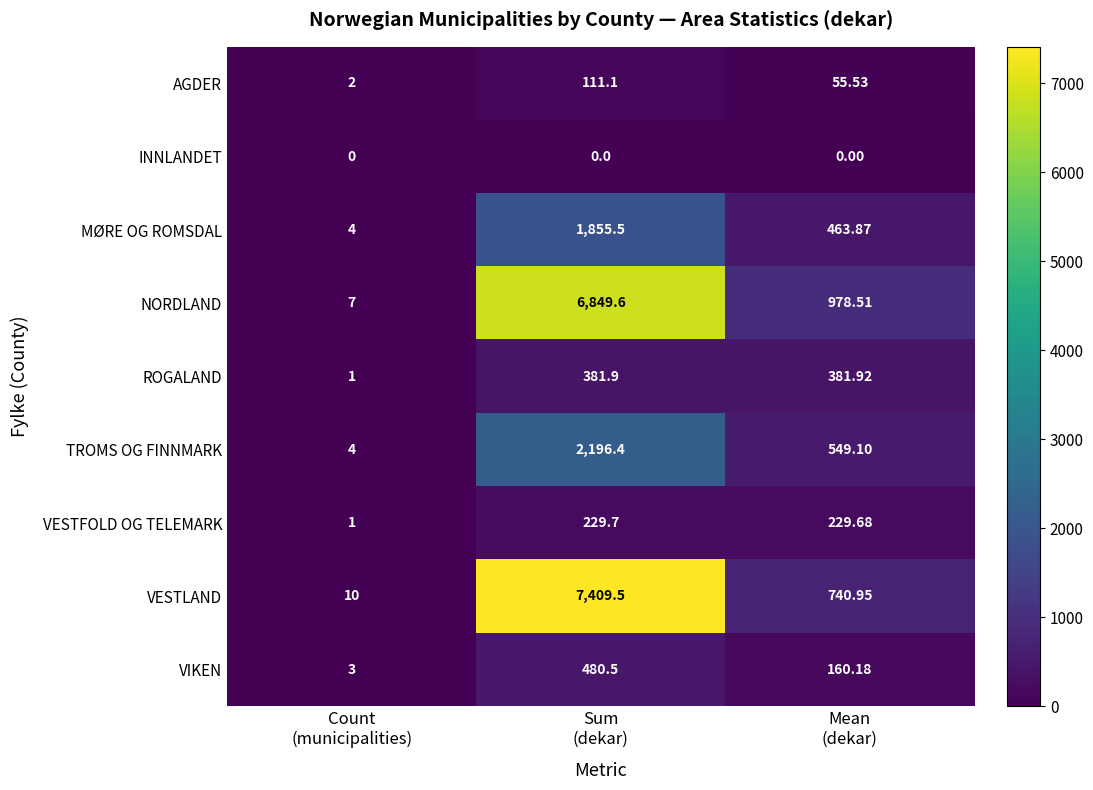

Which series has the largest total across all categories?

VESTLAND